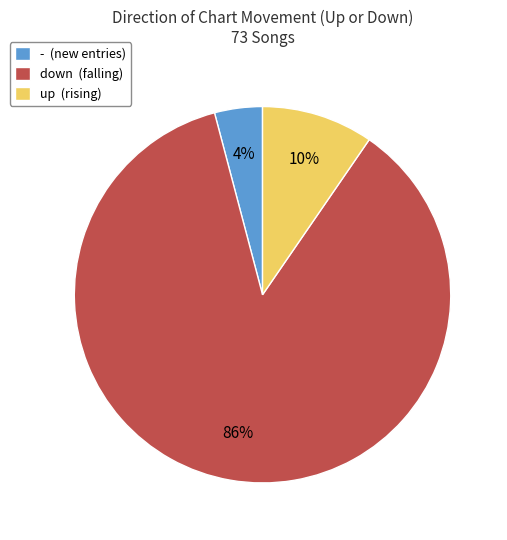

Is the sum of down and - greater than half?

Yes